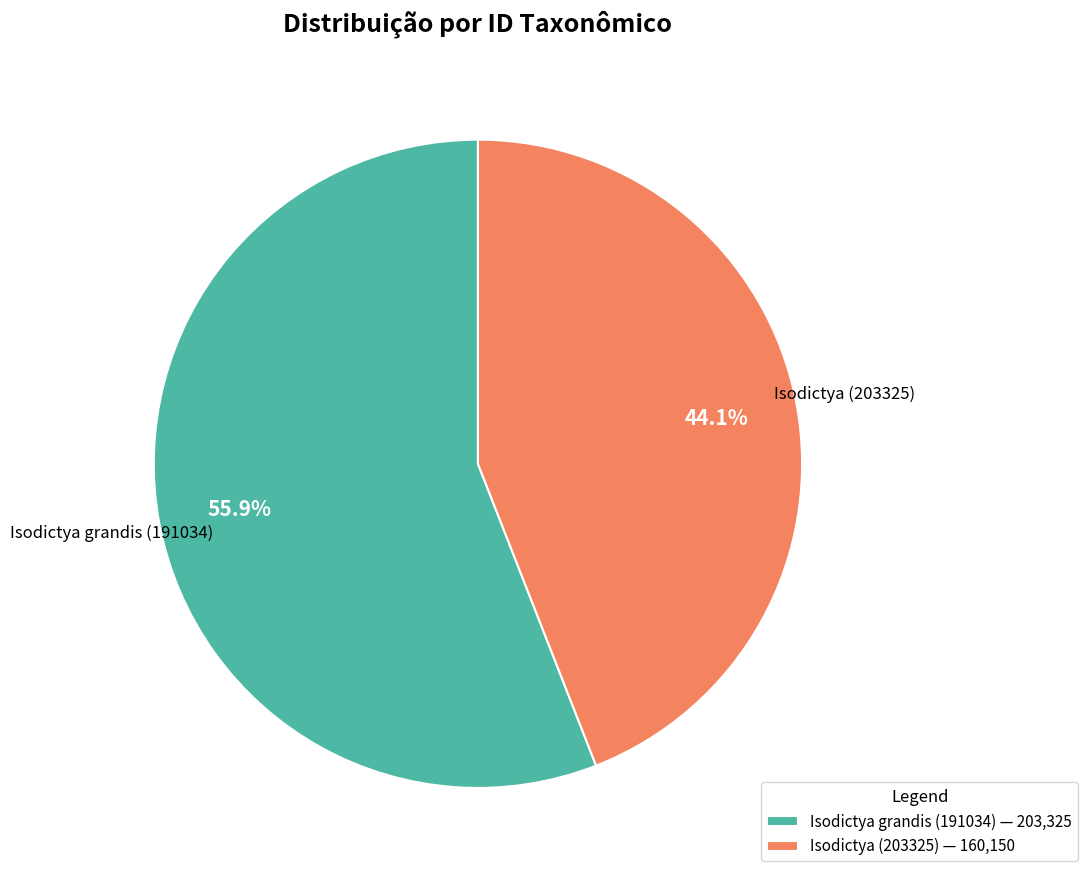

Is Isodictya (203325) the majority of the pie?

No